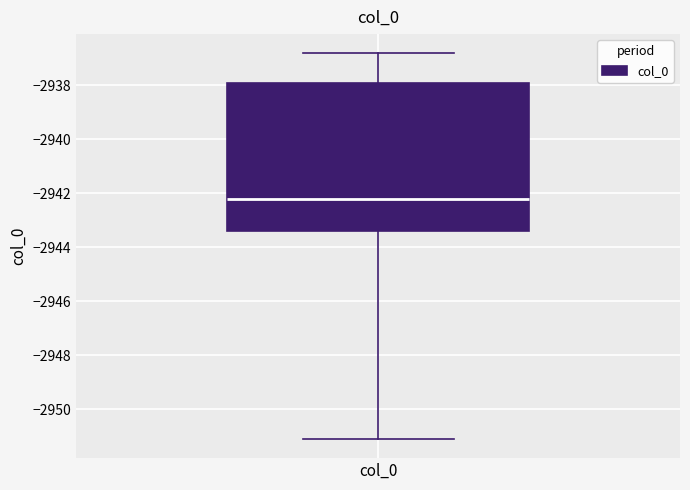

Transcribe this box plot: give where the median line is, the range the box spans, and where the two whiskers end, as read against the y-axis. The values are not printed on the chart, so give them approximately, as read against the axis.

median -2942.2, box -2943.4 to -2938.0, whiskers -2951.0 to -2936.8